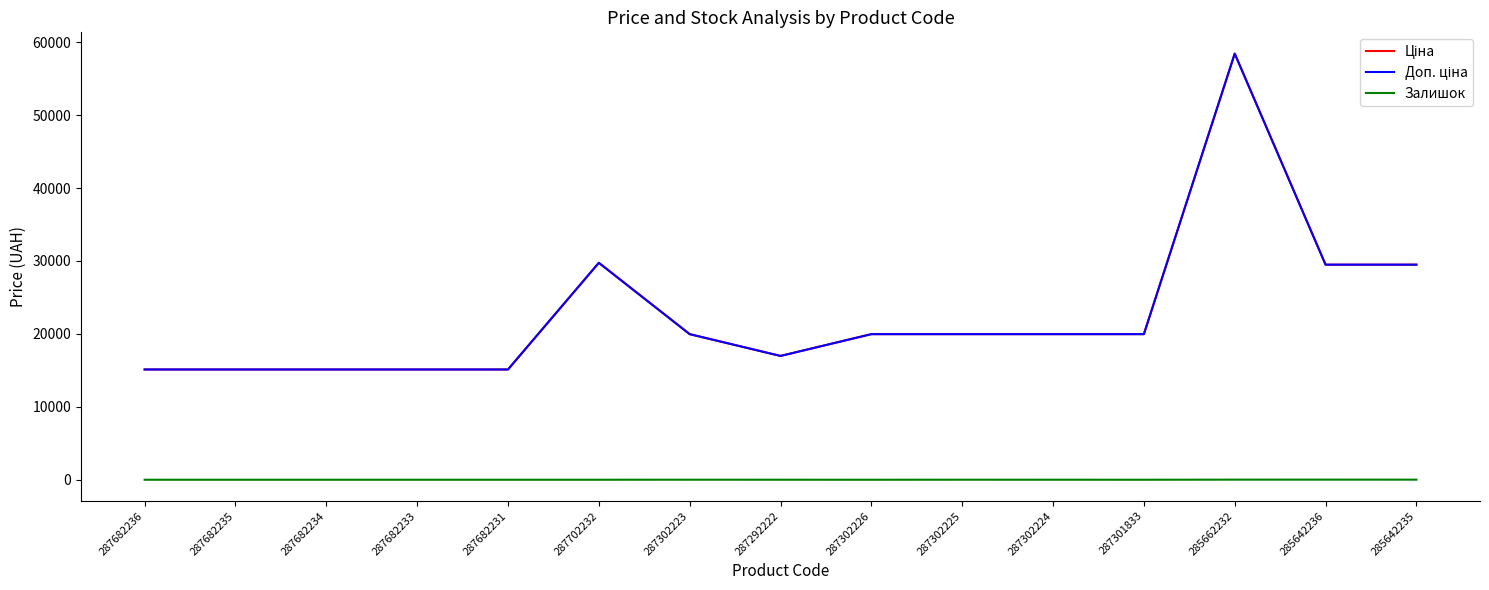

Rank the series at 287302226 from lowest to highest value.

Залишок, Ціна, Доп. ціна